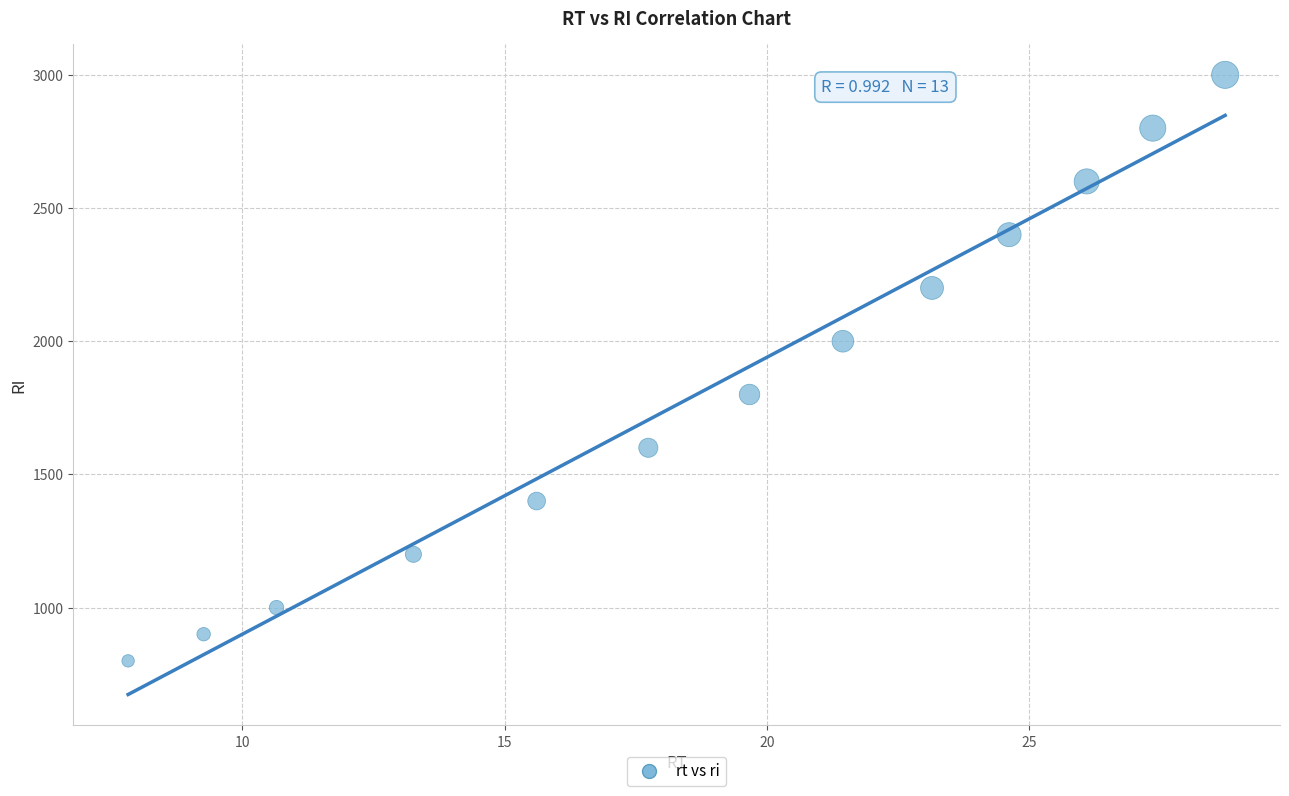

What is the range of Y values (max minus min)?

2200